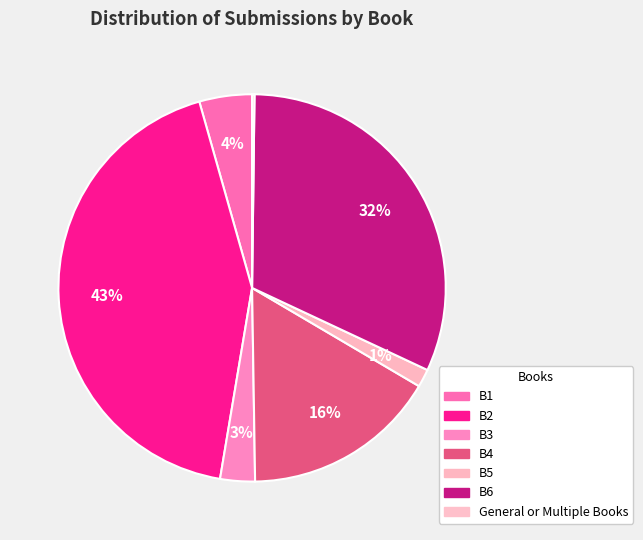

To the nearest percent, what portion does B4 represent?

16%